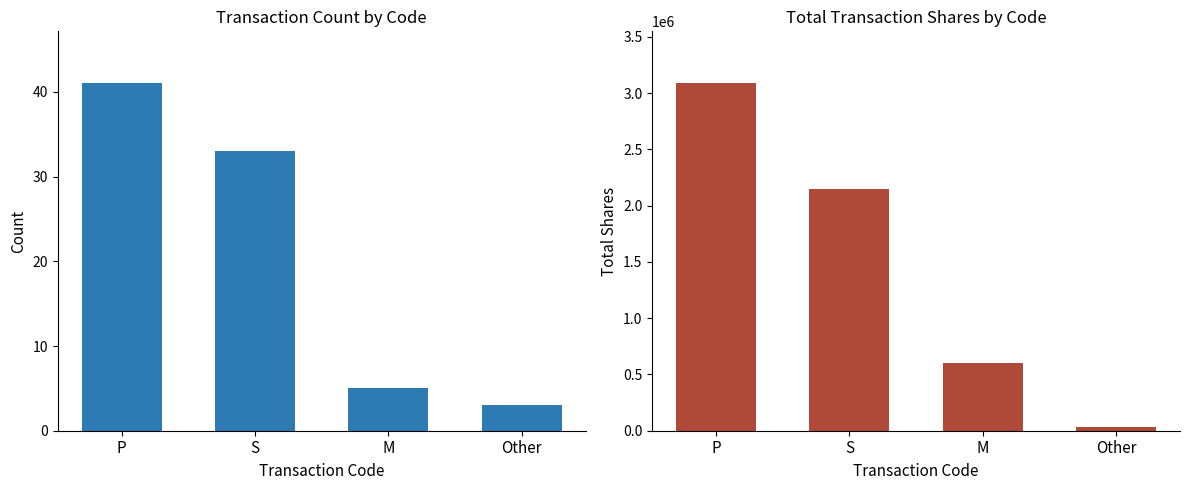

At which label does Total Shares first exceed 2148674?

P